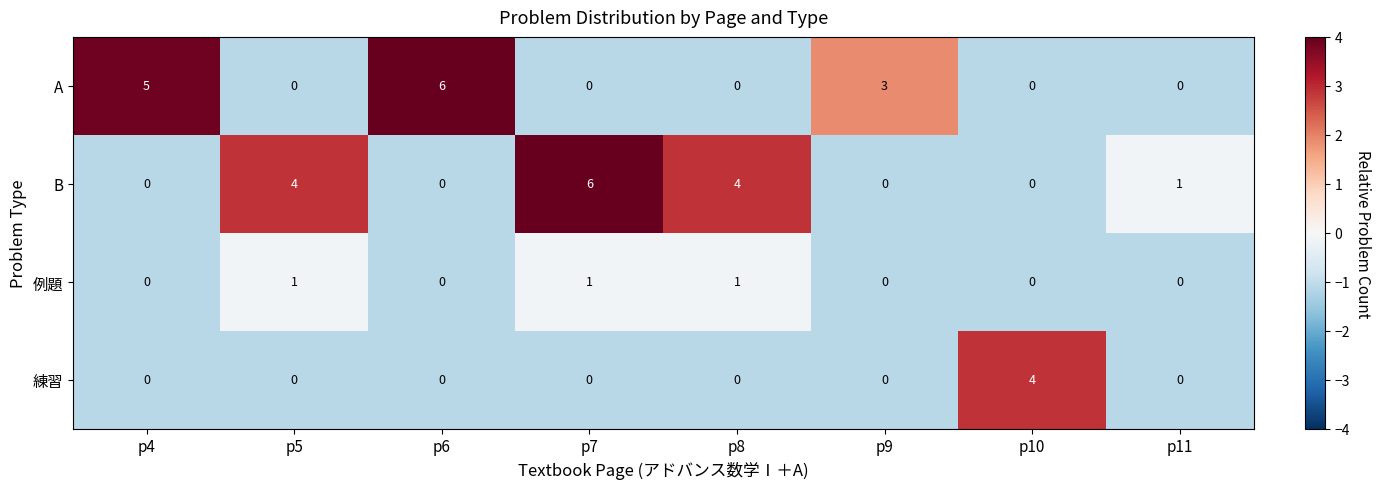

What is the difference between the second highest and second lowest values in the B series?

4